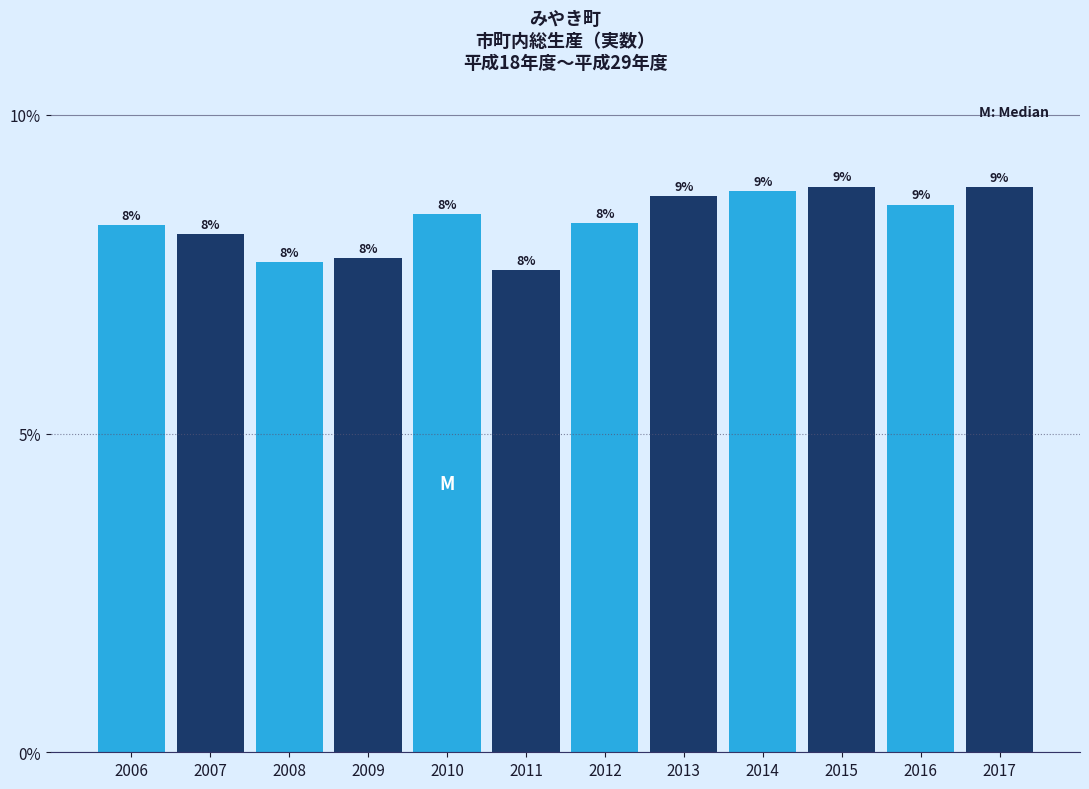

How many bars are there in total?

12